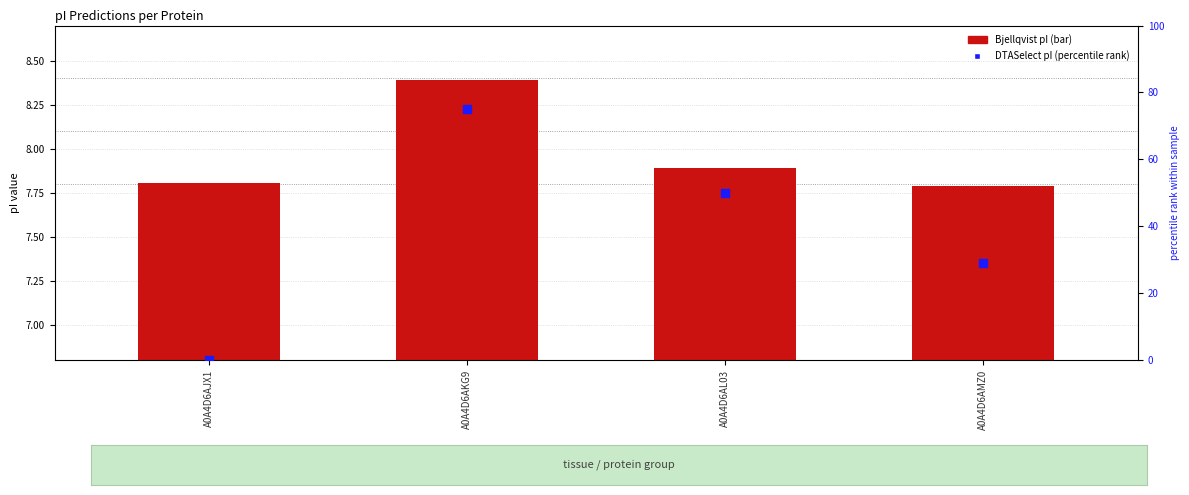

What is the total value across all series at A0A4D6AL03?

57.8